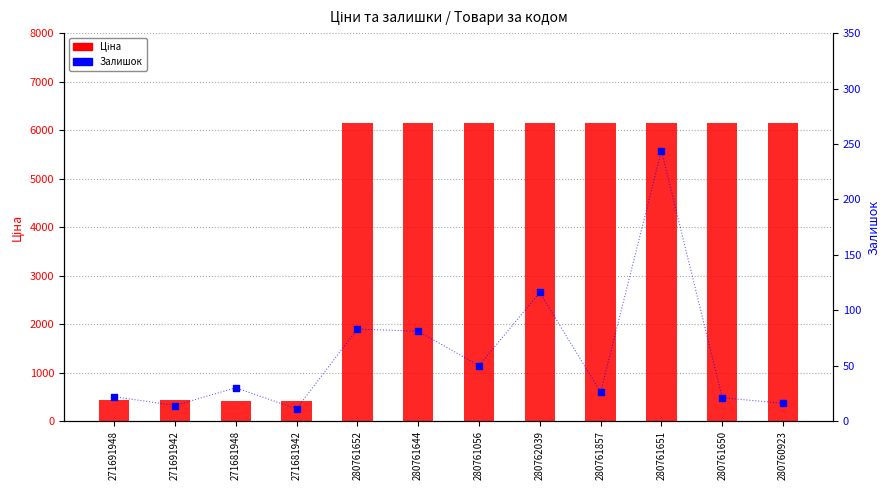

Which series has the largest total across all categories?

Ціна